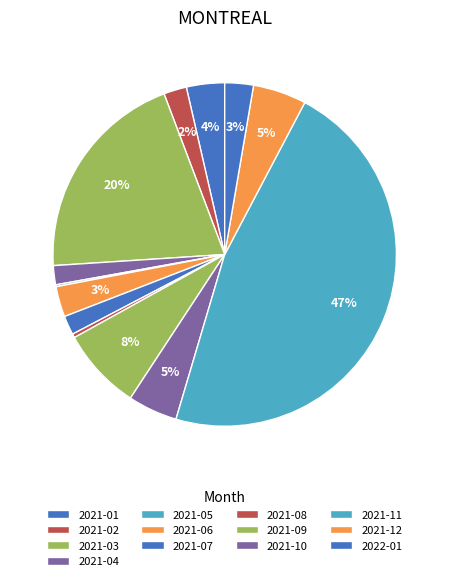

What is the change in value from 2021-02 to 2021-03?

+101